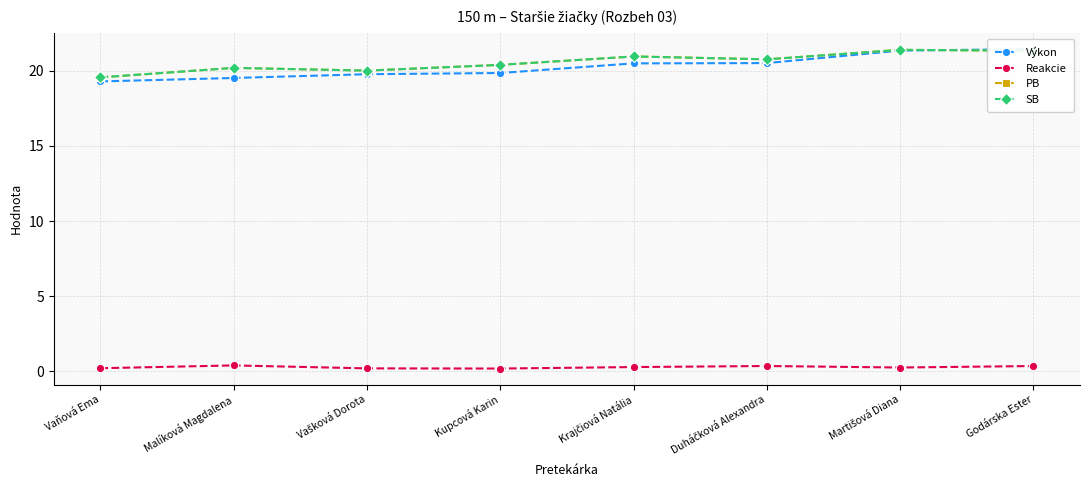

At which category does PB reach its first local valley?

Vašková Dorota